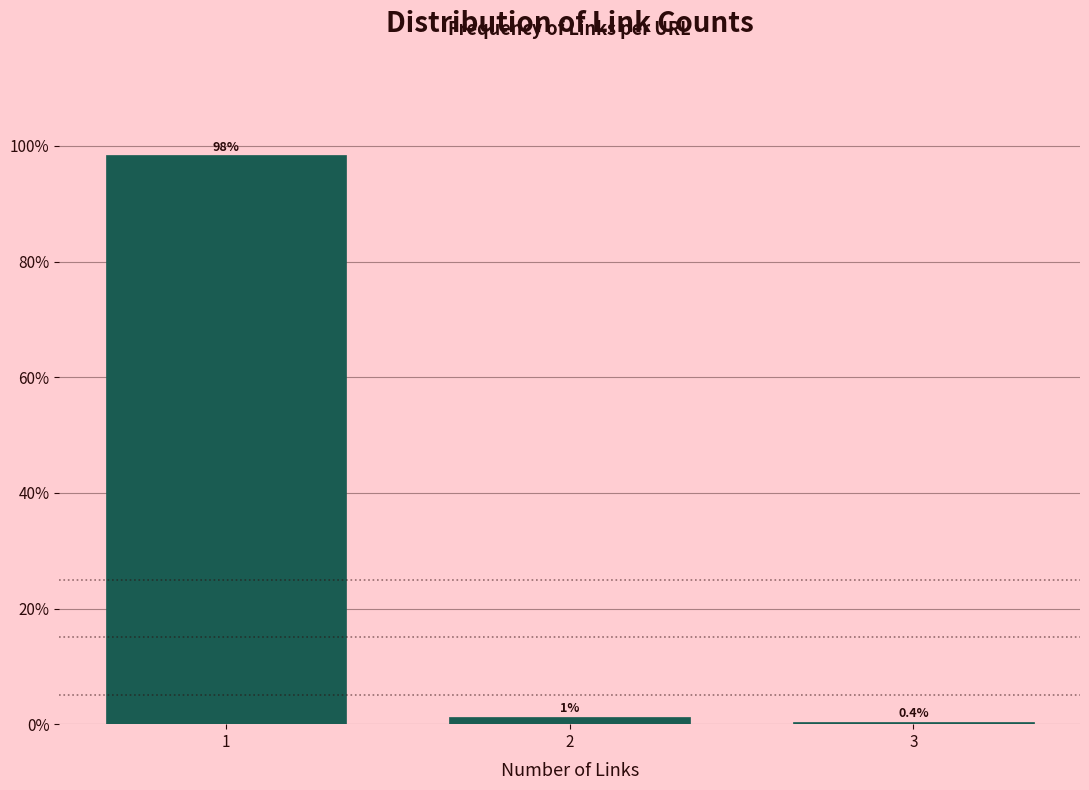

What is the greatest value displayed?

98.4